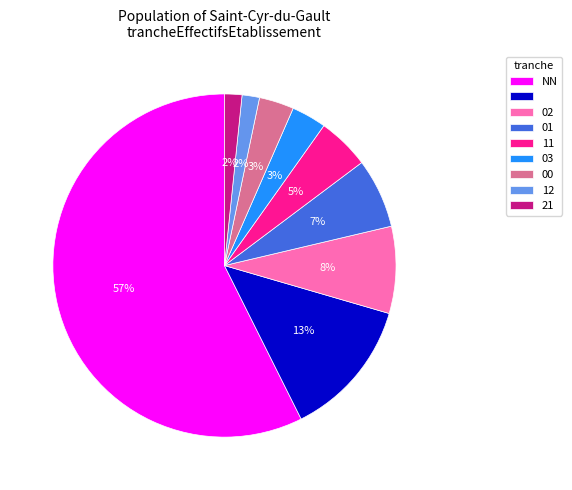

To the nearest percent, what is the average slice percentage?

11%